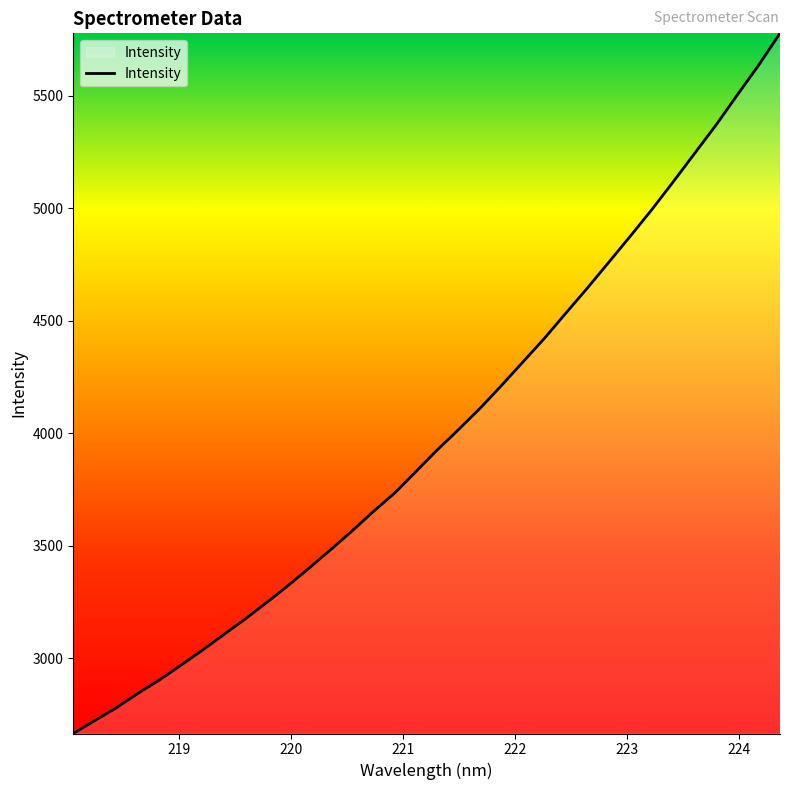

What is the greatest value displayed?

5777.7